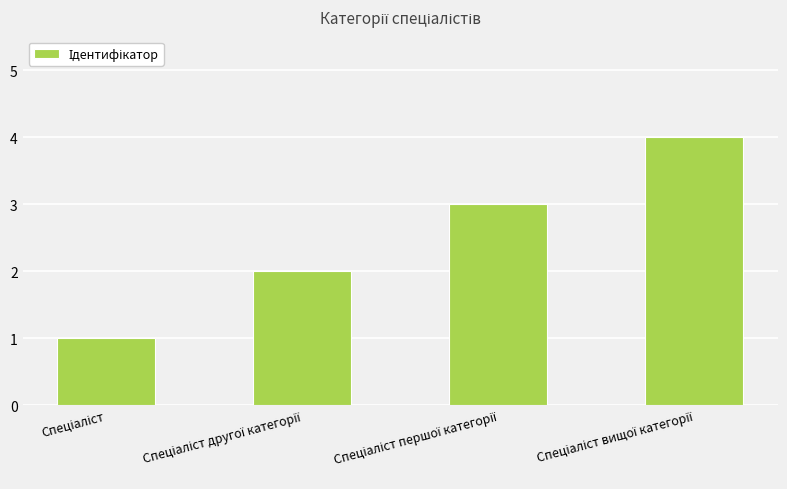

Count the number of data series in this chart.

1